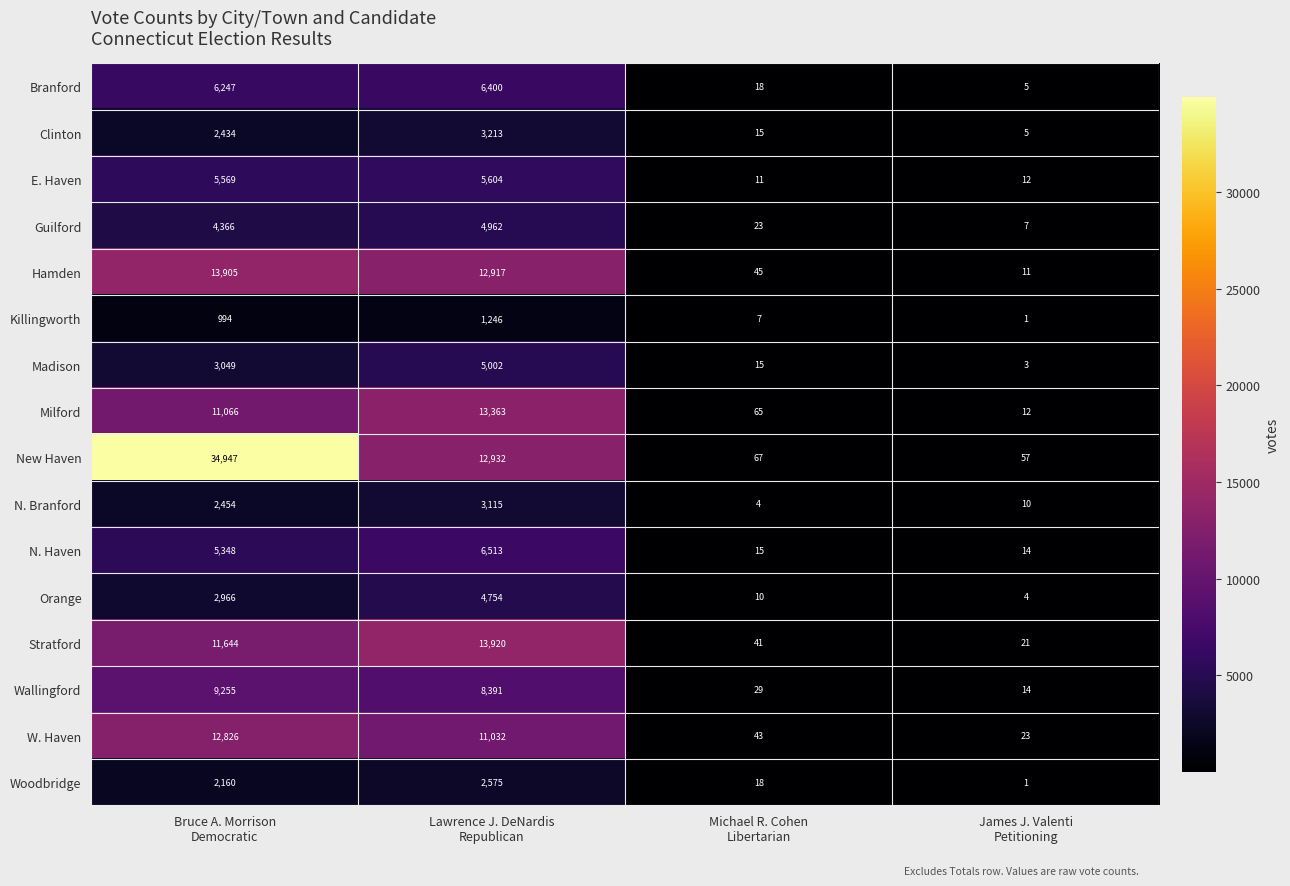

What is the average value of the Killingworth series?

562